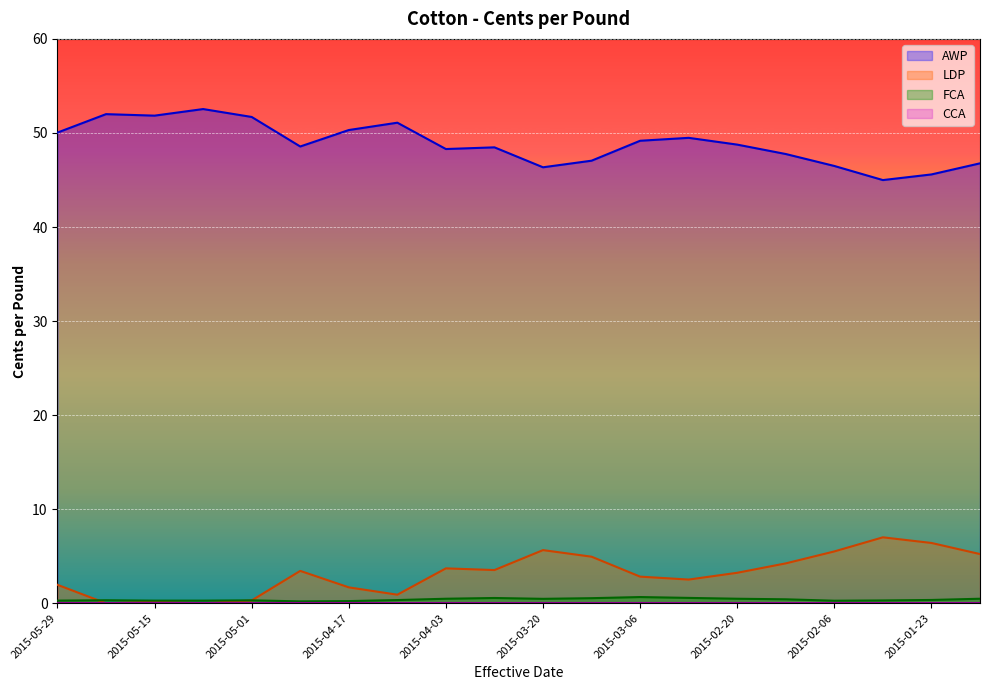

In AWP, how many points are higher than both neighbors (excluding endpoints)?

5